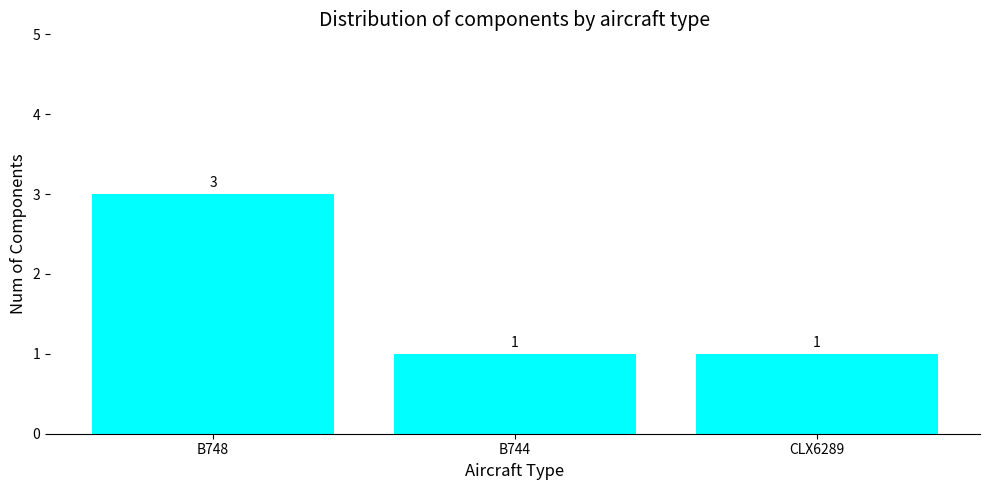

What is the sum of the values at CLX6289 and B748?

4